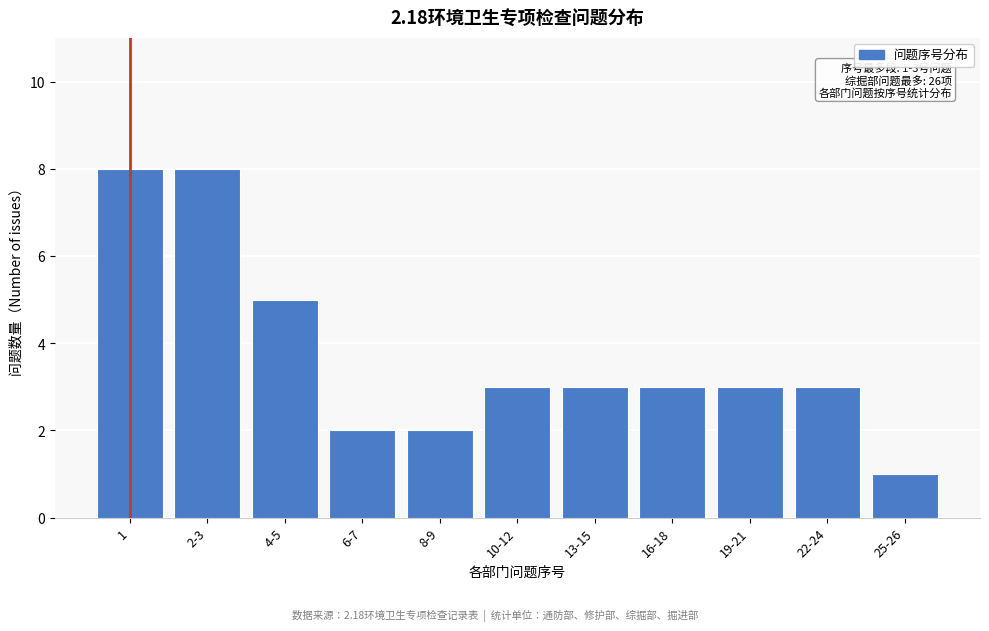

Reading left to right, transcribe all the data shown in this chart.

8	8	5	2	2	3	3	3	3	3	1